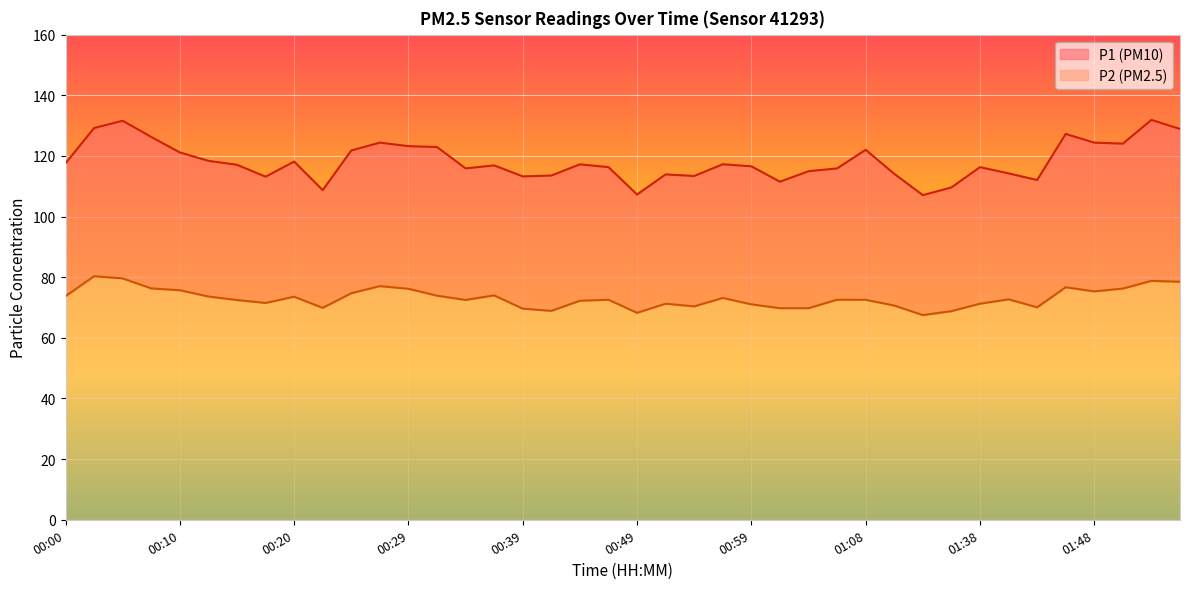

Where is the first local minimum for P1?

00:17